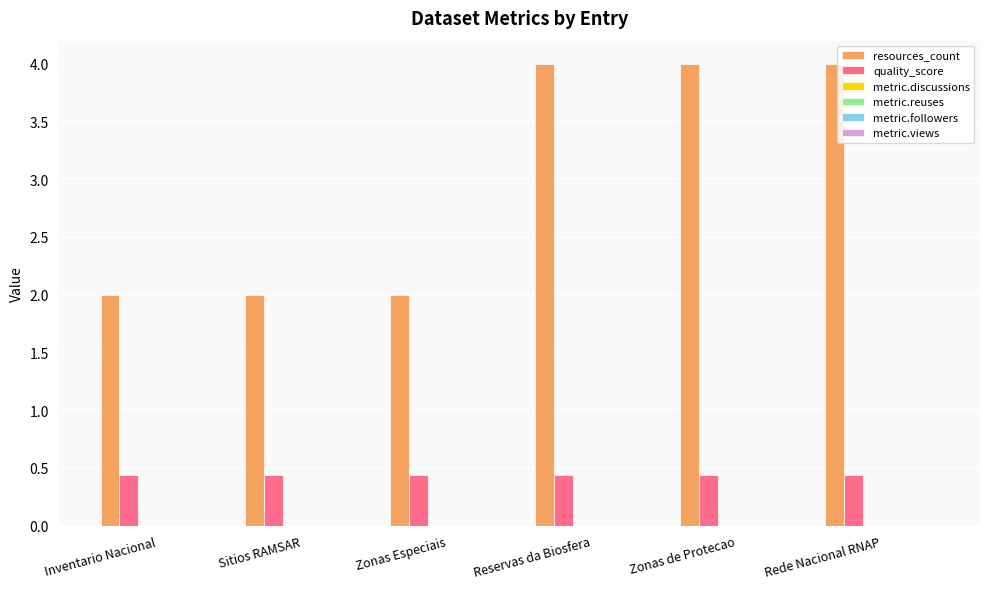

List the series in order of their peak value, lowest first.

quality_score, resources_count